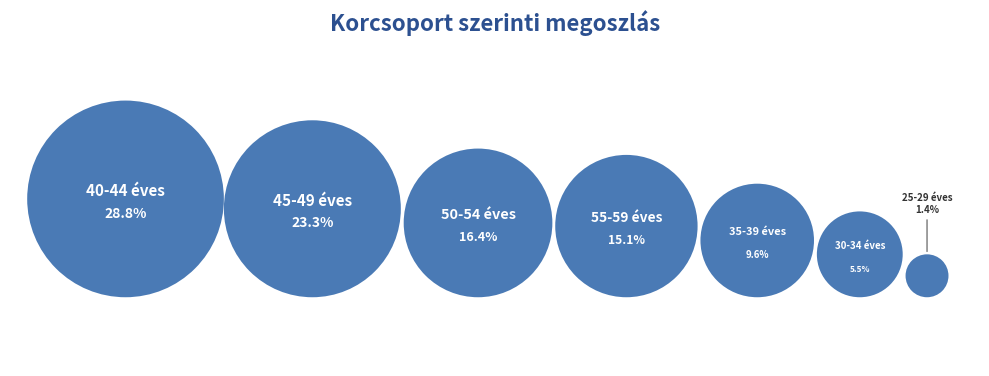

Count the number of slices in the pie.

7